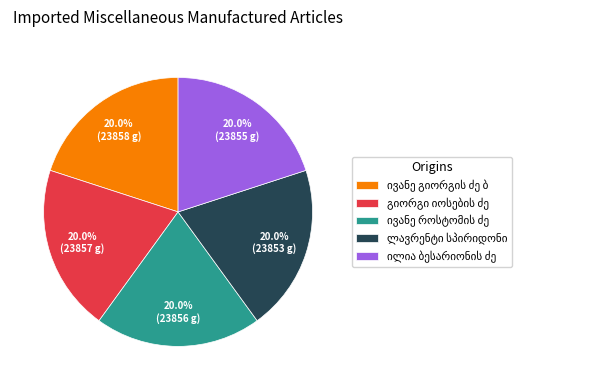

Count the number of slices in the pie.

5